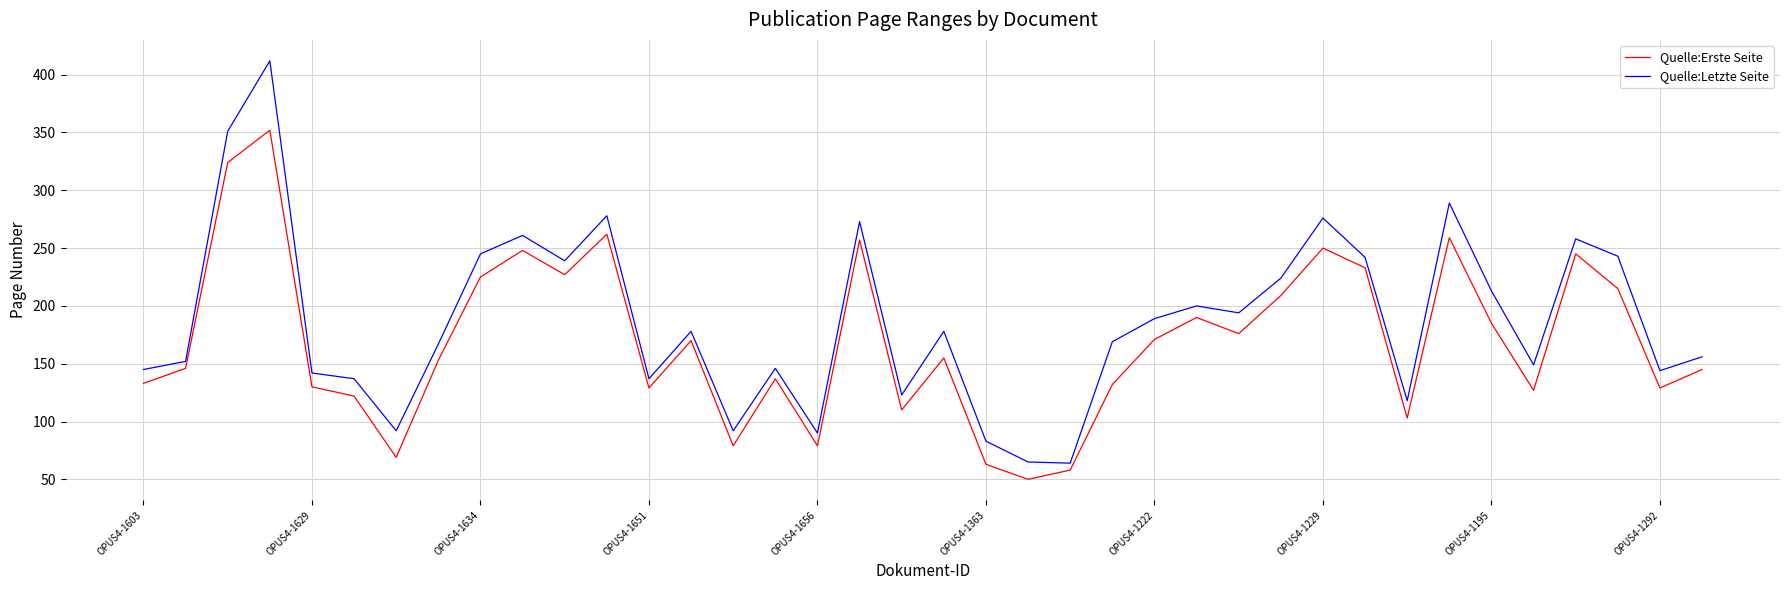

True or false: Quelle:Letzte Seite has more than 1 points higher than both neighbors.

True